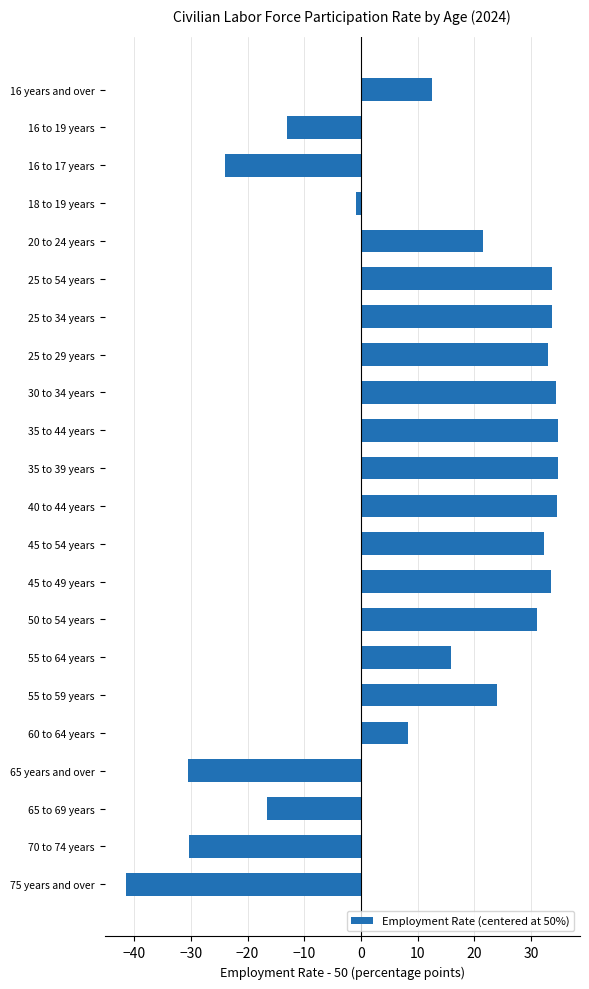

What is the difference between the maximum and minimum values?

76.2